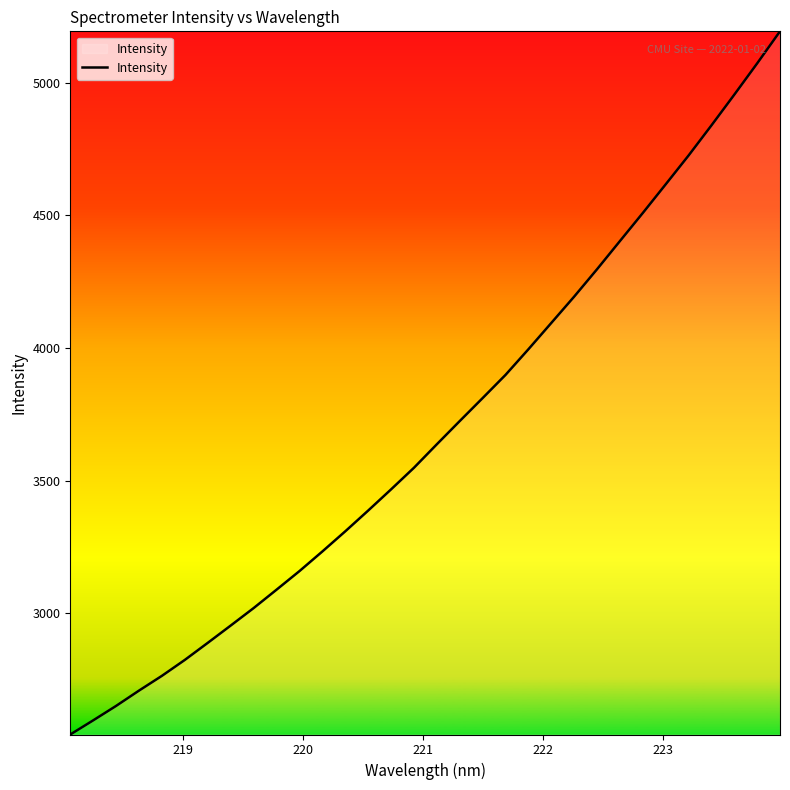

Does the chart have visible grid lines?

No